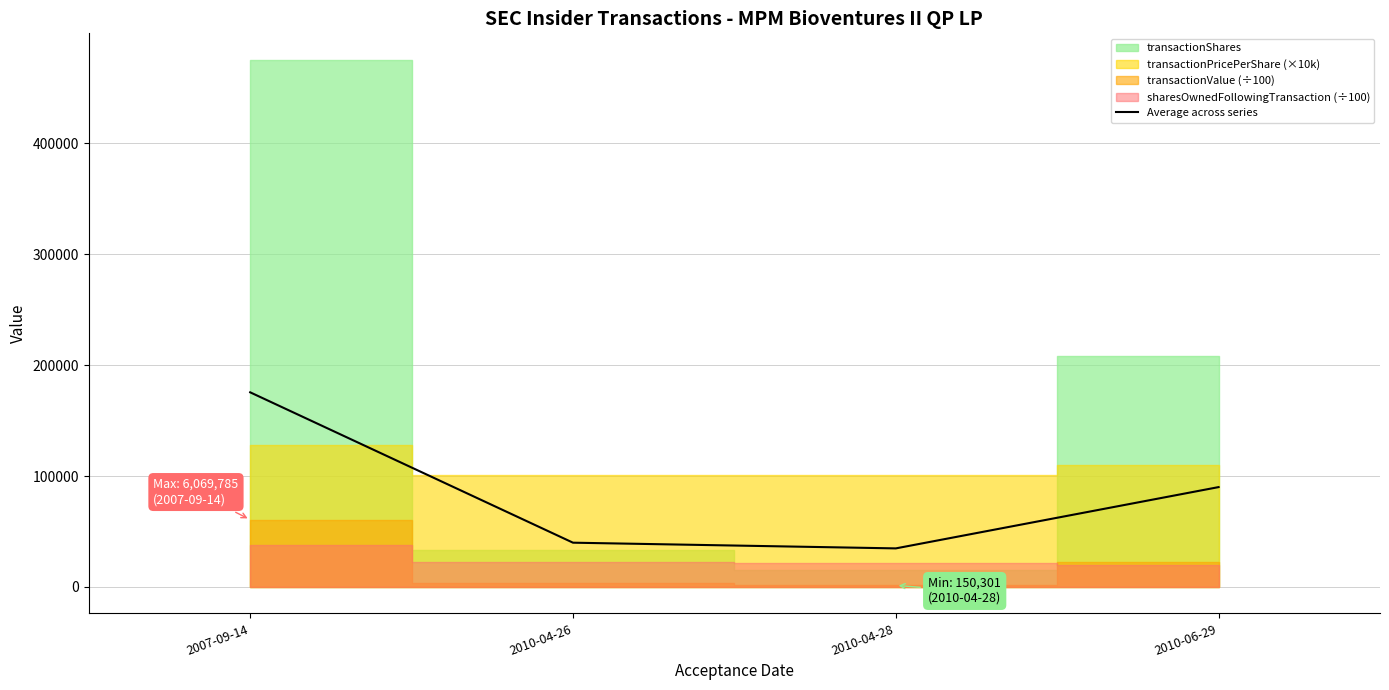

True or false: the data shows 39948.8 at 2010-04-26.

True